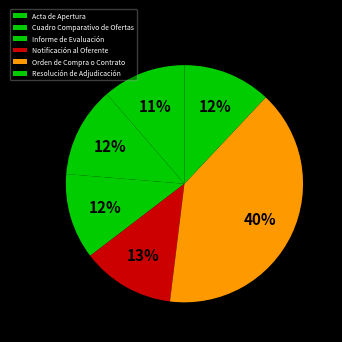

What is the largest slice in the pie chart?

Orden de Compra o Contrato